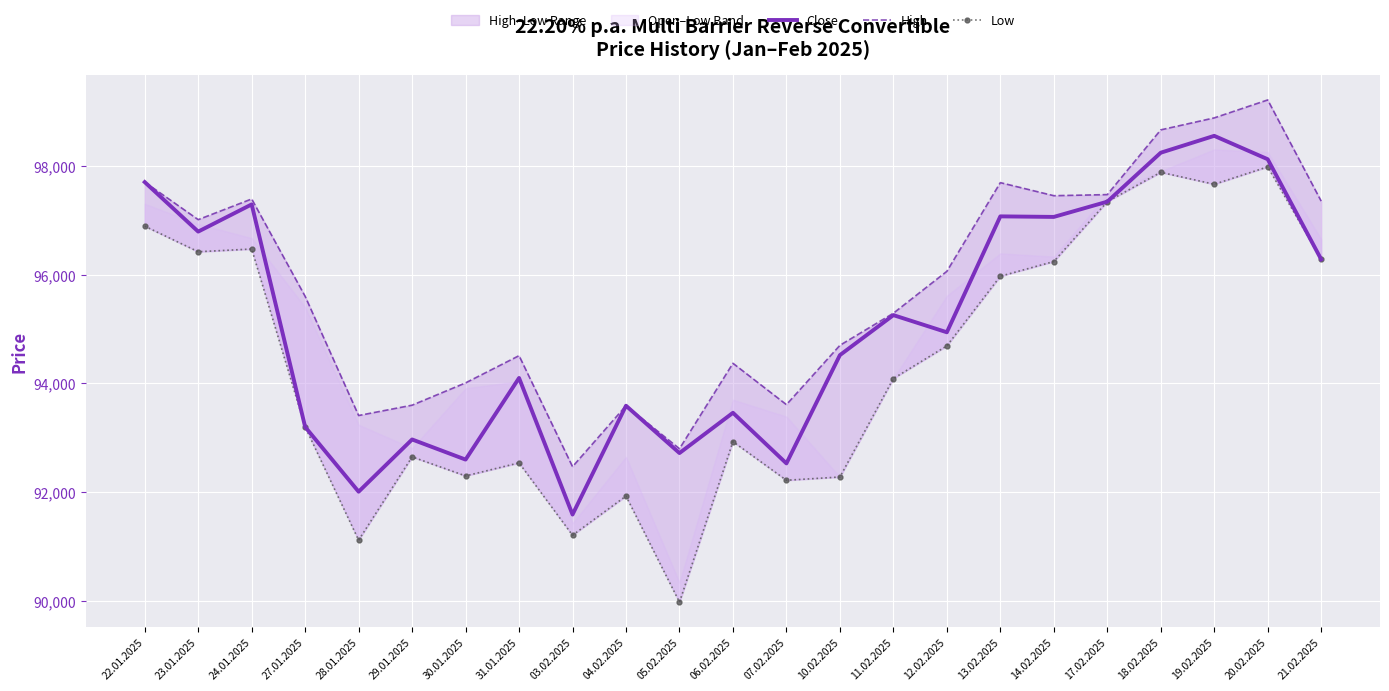

At which category does High reach its first local valley?

23.01.2025